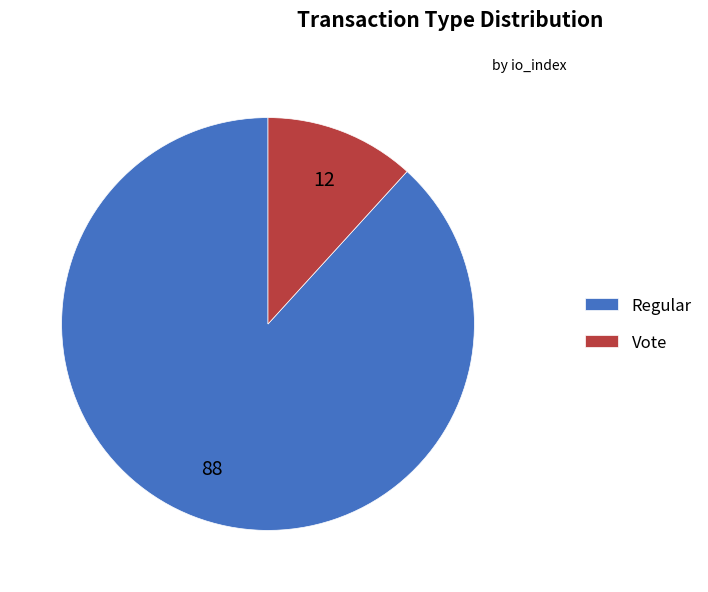

Is the sum of Vote and Regular greater than half?

Yes